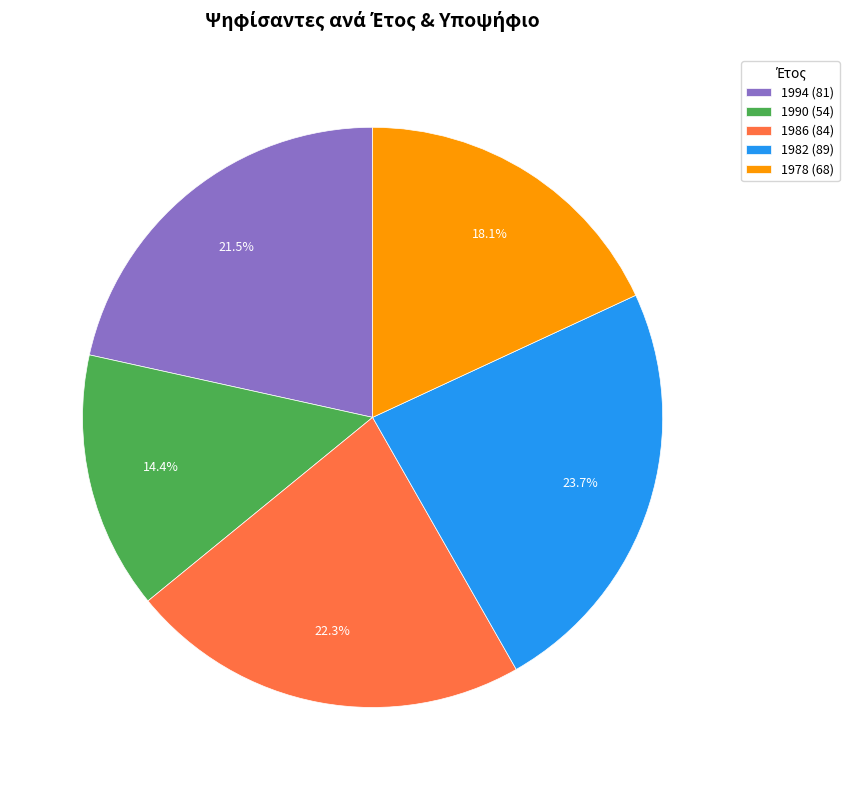

Do 1990 (54) and 1982 (89) together represent more than half of the pie?

No